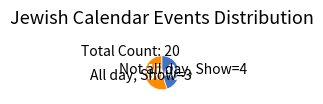

Is there a majority slice in this chart?

Yes